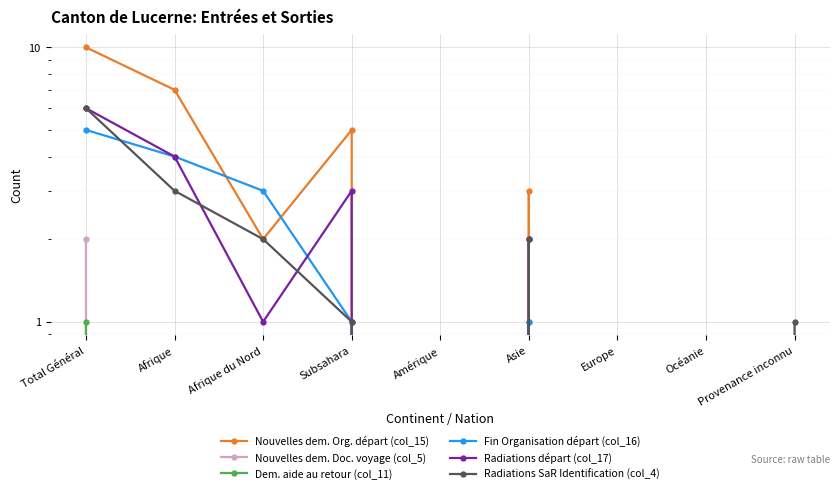

Rank the series at Total Général from highest to lowest value.

Nouvelles dem. Org. départ (col_15), Radiations départ (col_17), Radiations SaR Identification (col_4), Fin Organisation départ (col_16), Nouvelles dem. Doc. voyage (col_5), Dem. aide au retour (col_11)